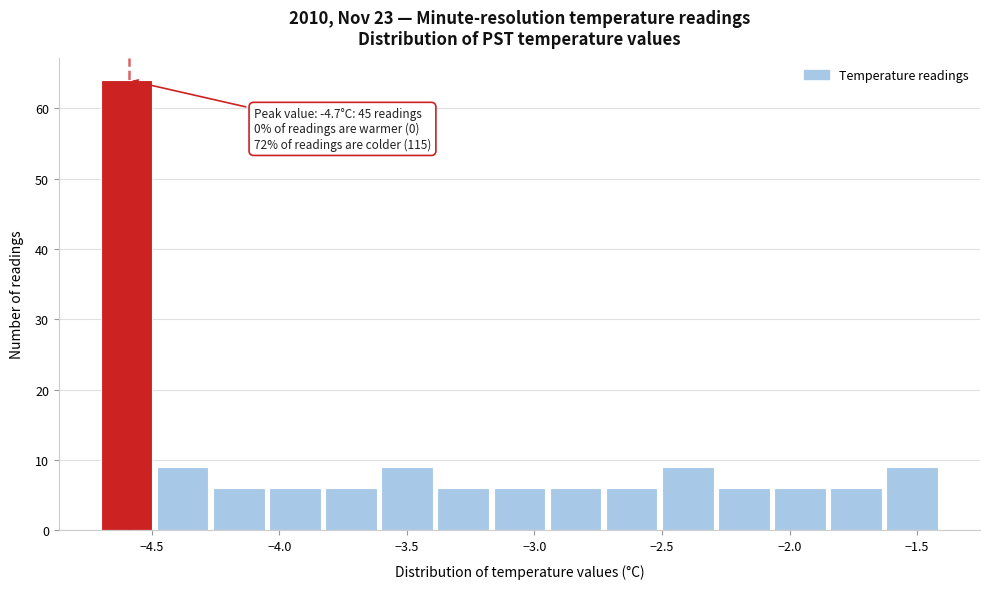

Which range on the x-axis has the tallest bar?

-4.70 to -4.48